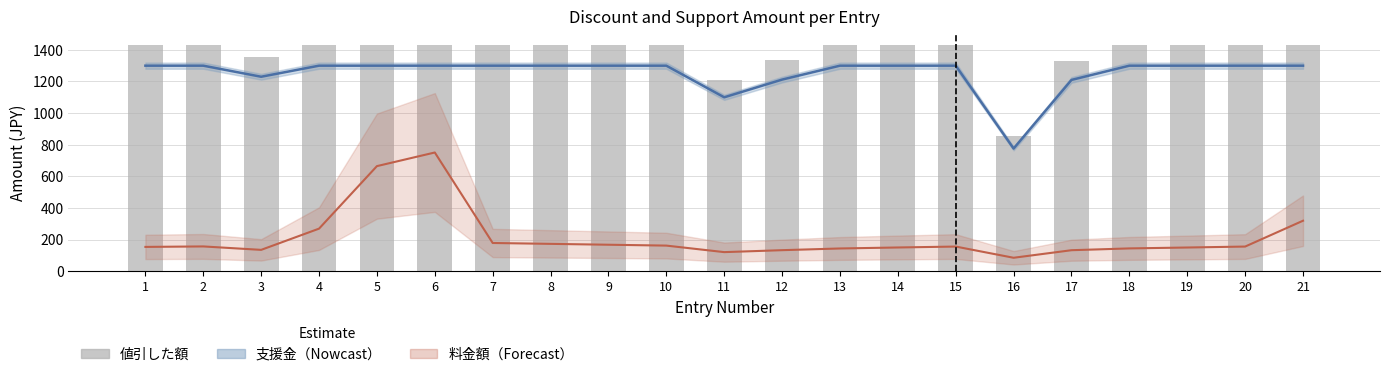

Does the chart contain stacked bars?

No